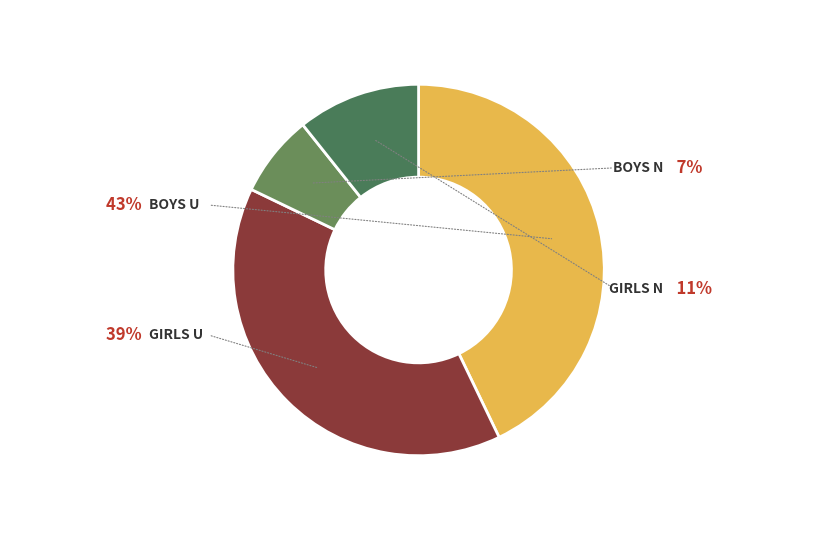

How many slices are in this pie chart?

4